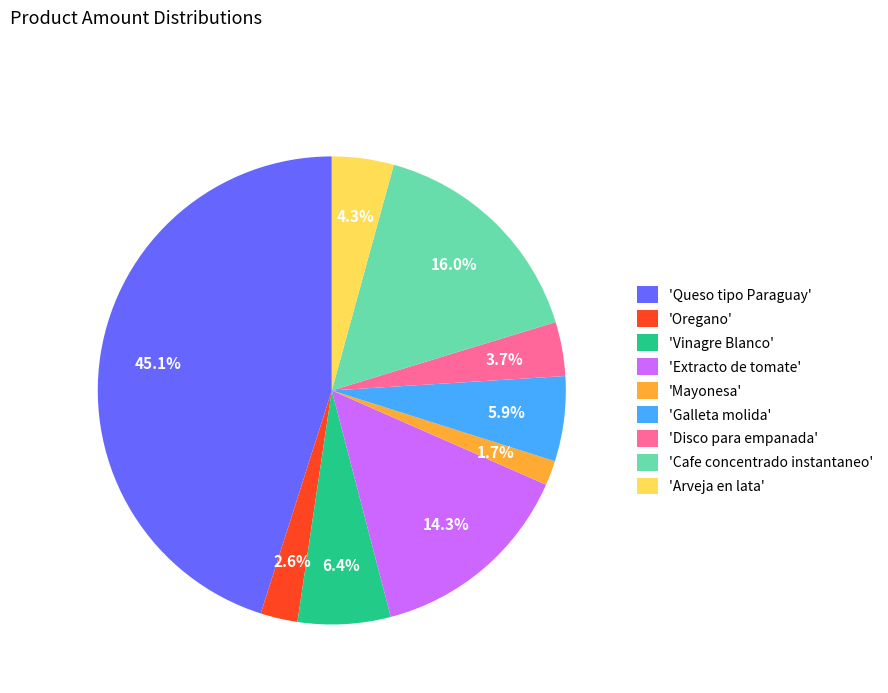

Approximately how many times larger is the value at 'Mayonesa' compared to 'Disco para empanada'?

0.5